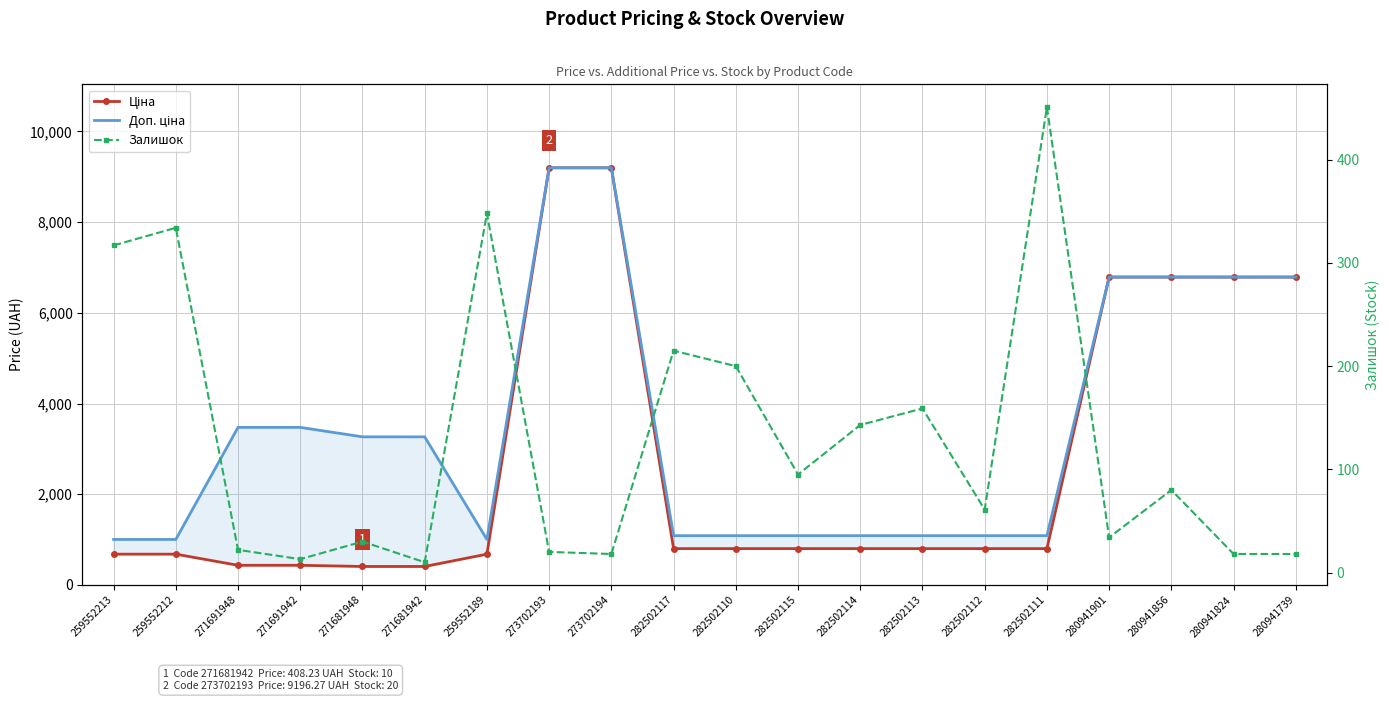

Which has a higher value, 259552213 or 259552189?

259552213